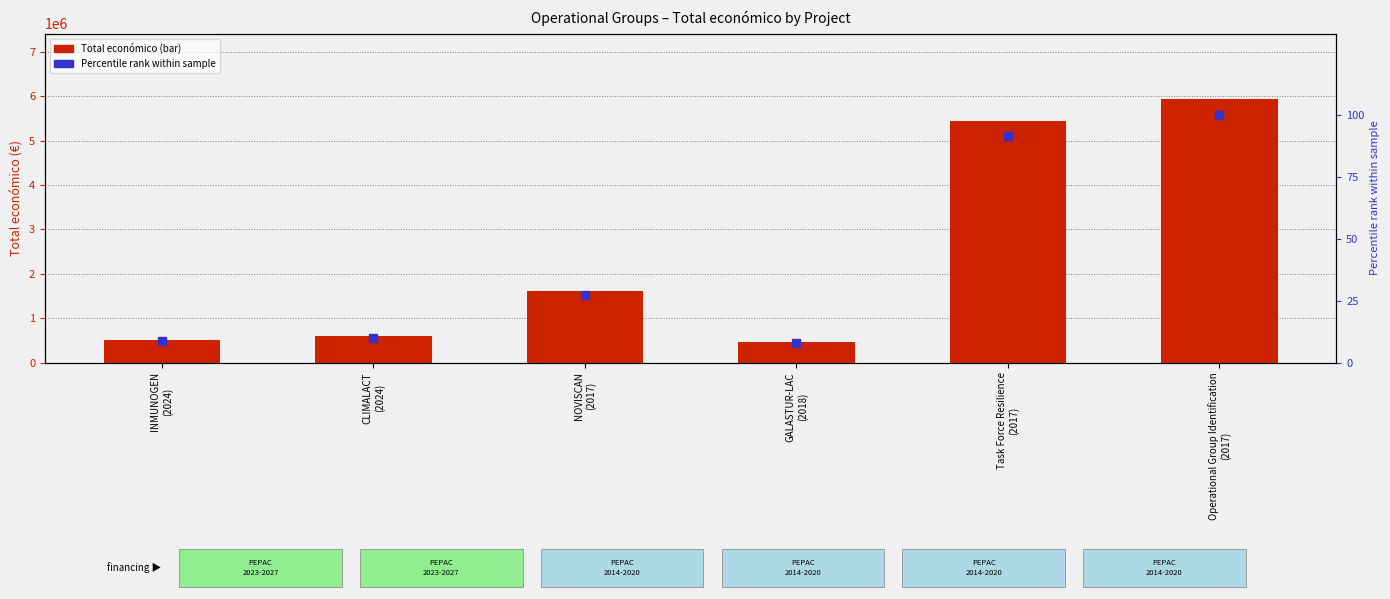

Which series has the largest total across all categories?

Total económico